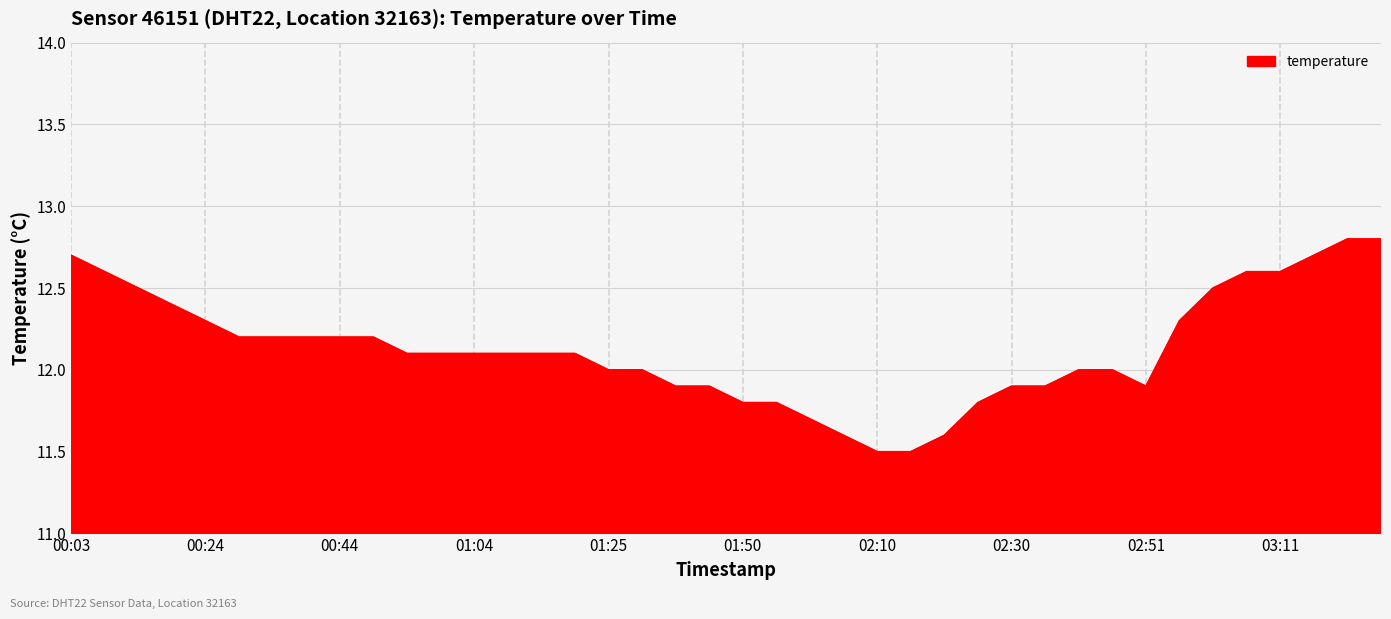

What is the difference between the maximum and minimum values?

1.3